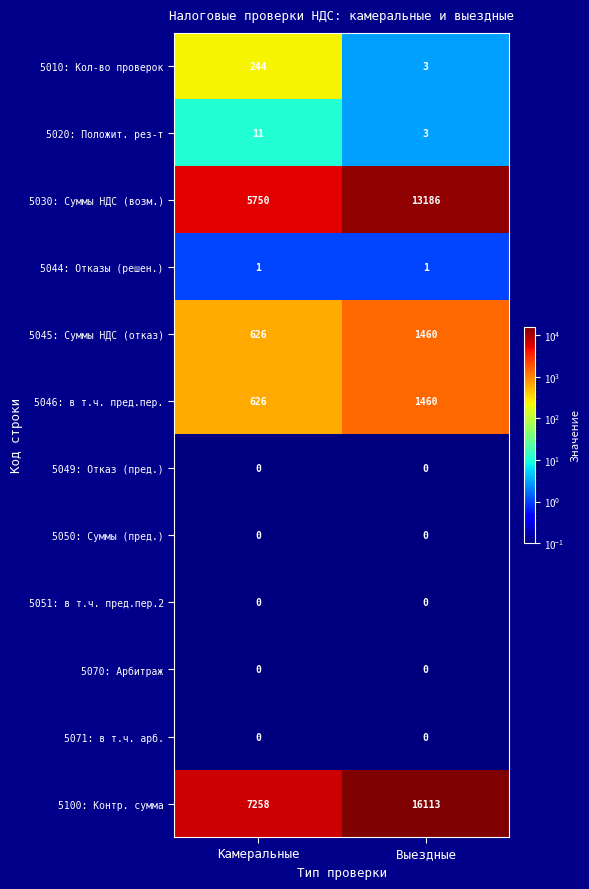

What is the difference between the 5045: Суммы НДС (отказ) values at Выездные and Камеральные?

834